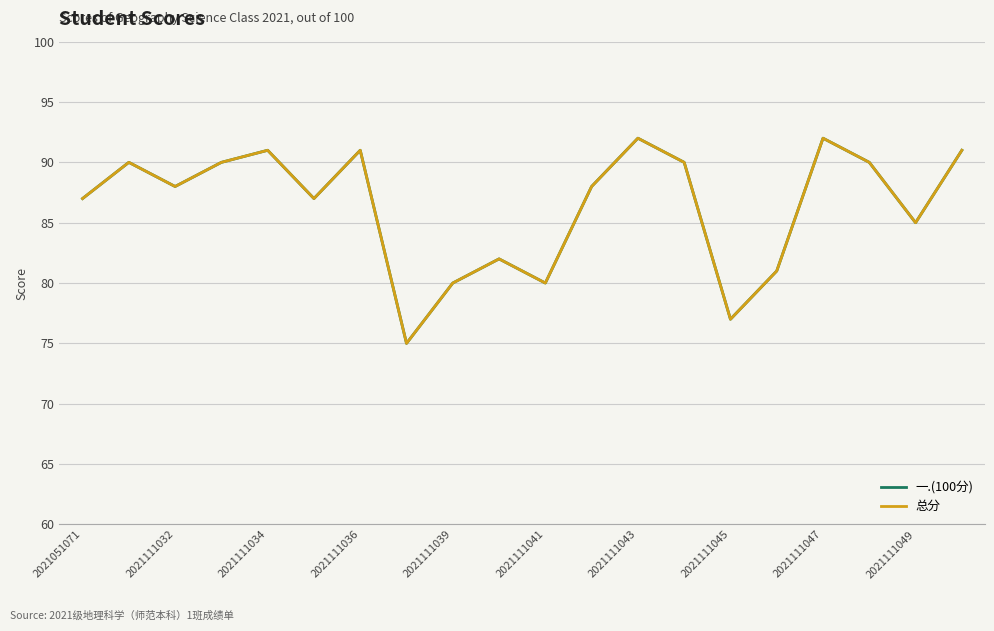

Does the chart have visible grid lines?

Yes